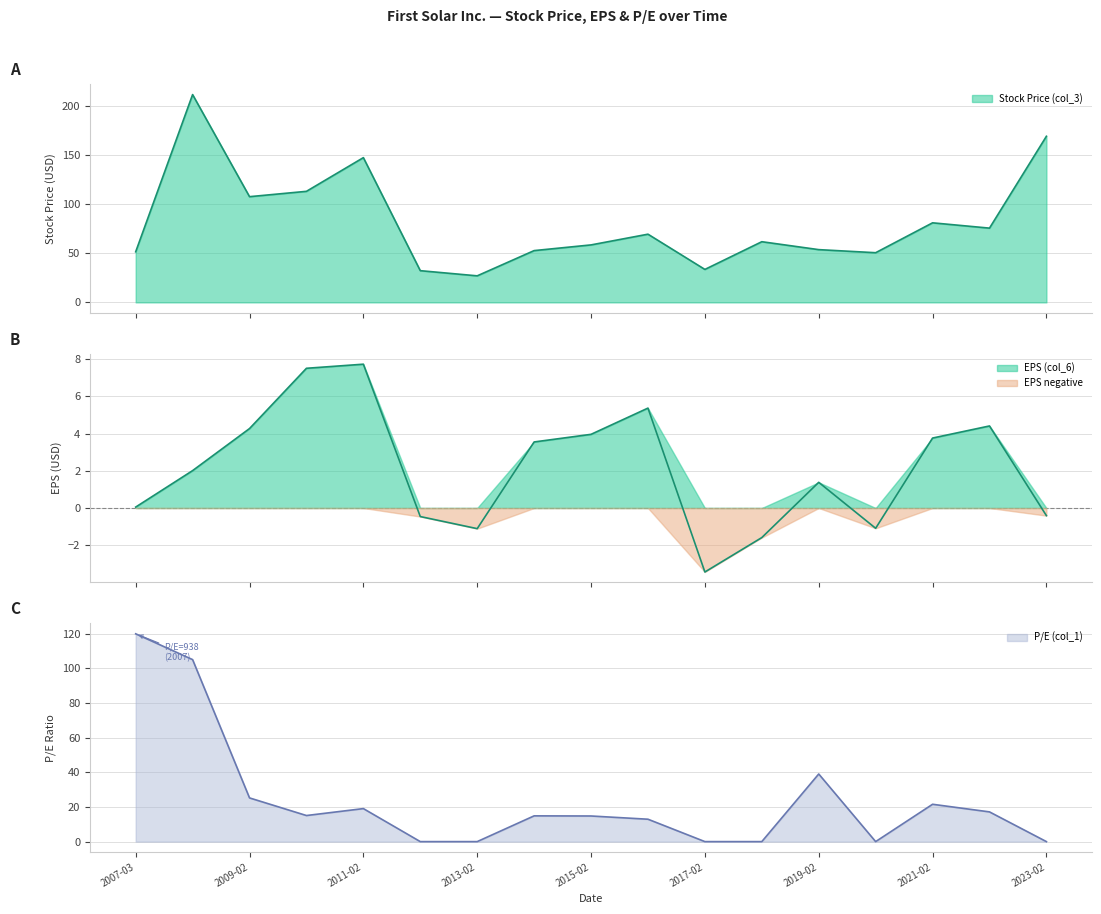

Where is EPS (col_6) nearest to the value 2?

2008-02-21